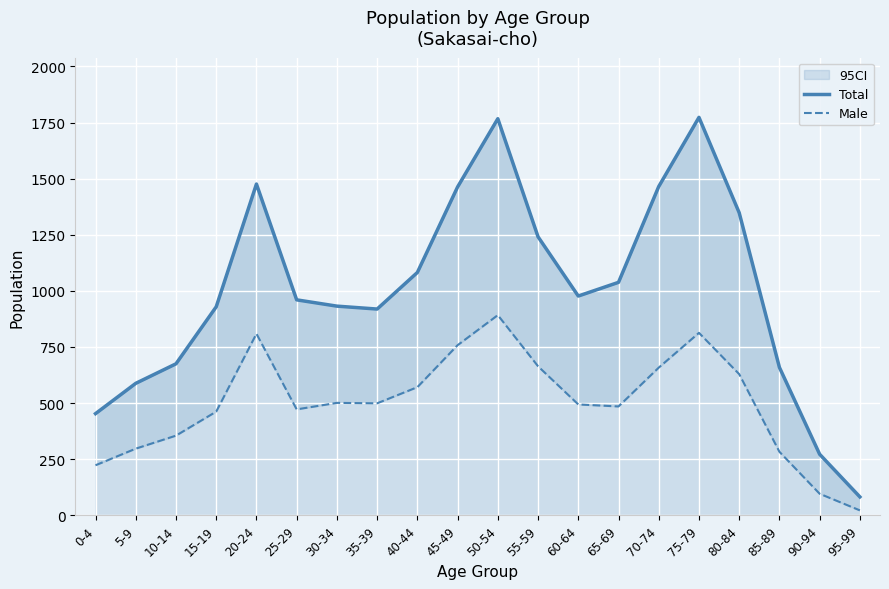

True or false: Male and Total cross at least once.

False